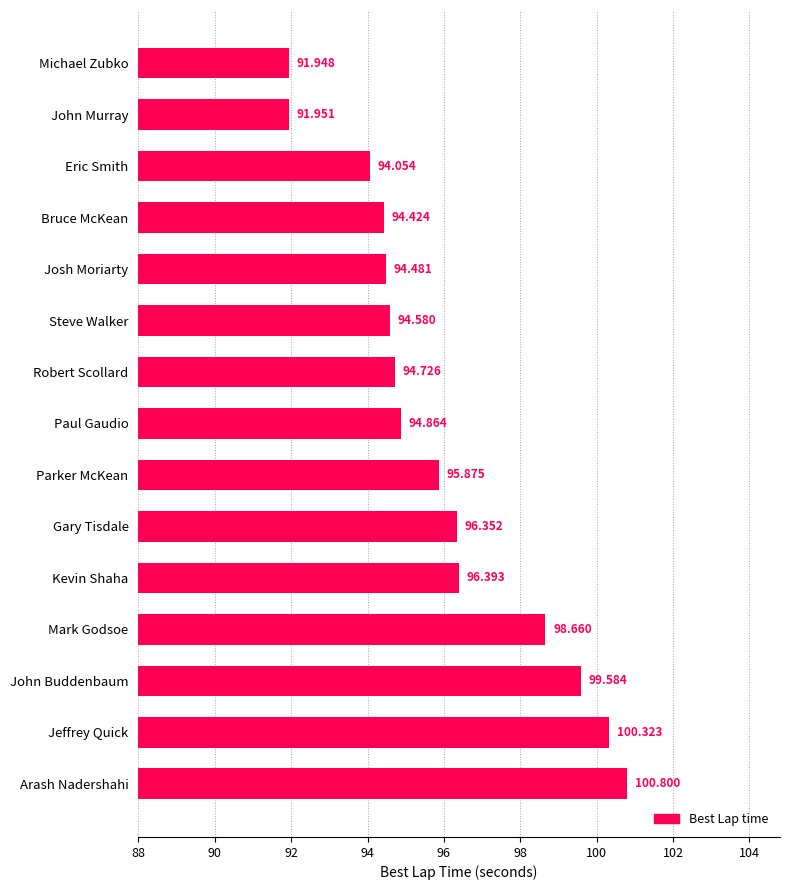

List the labels in order of value, largest first.

Arash Nadershahi, Jeffrey Quick, John Buddenbaum, Mark Godsoe, Kevin Shaha, Gary Tisdale, Parker McKean, Paul Gaudio, Robert Scollard, Steve Walker, Josh Moriarty, Bruce McKean, Eric Smith, John Murray, Michael Zubko